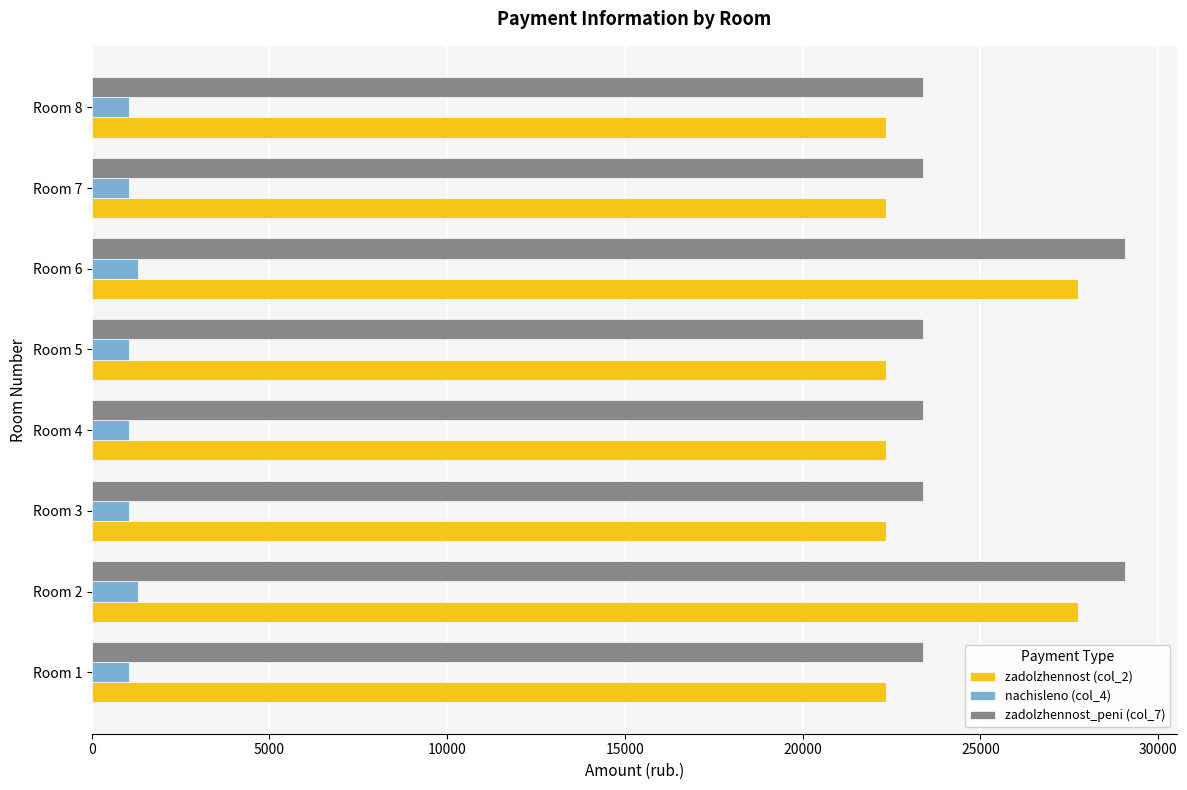

The value of zadolzhennost_peni (col_7) at Room 6 is 29066.5. True or false?

True